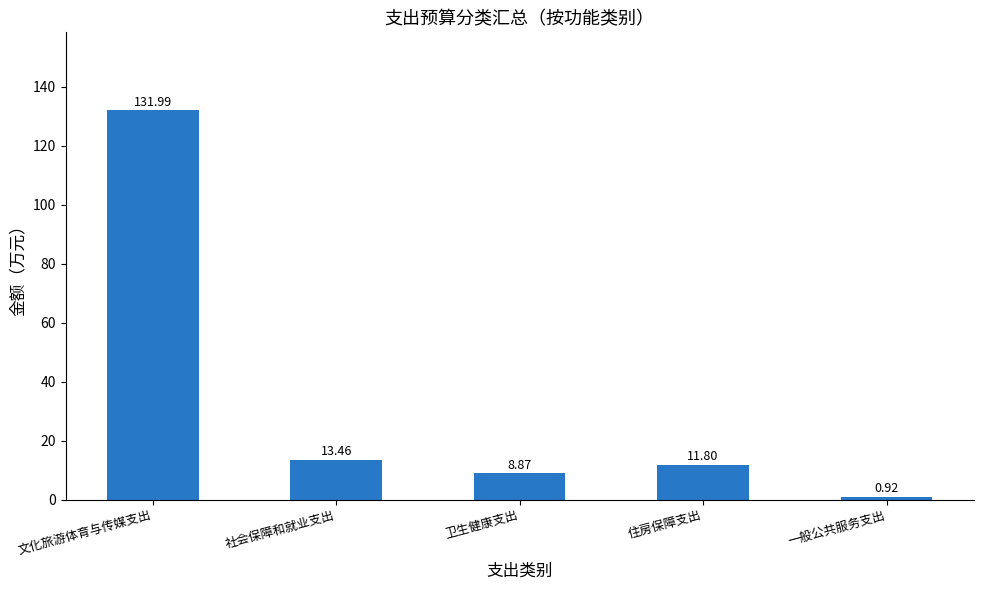

What is the change in value from 卫生健康支出 to 住房保障支出?

+2.9